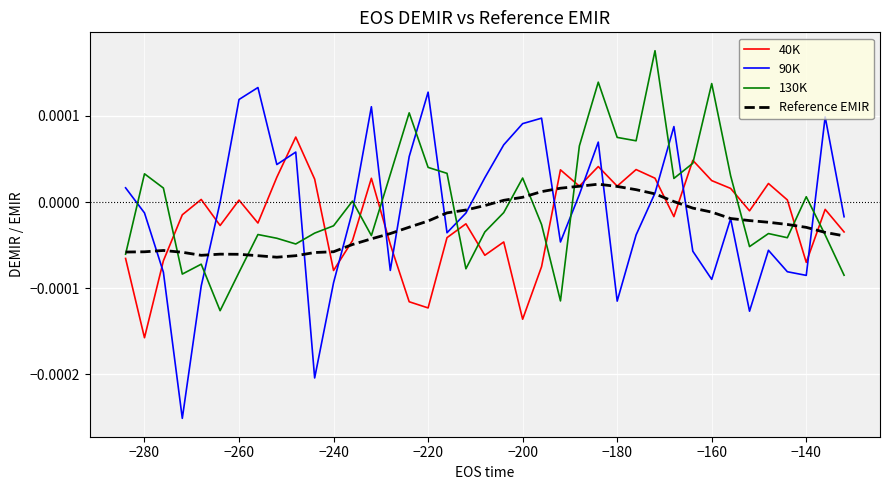

Rank the series by their average value, from highest to lowest.

130K, 90K, 40K, Reference EMIR